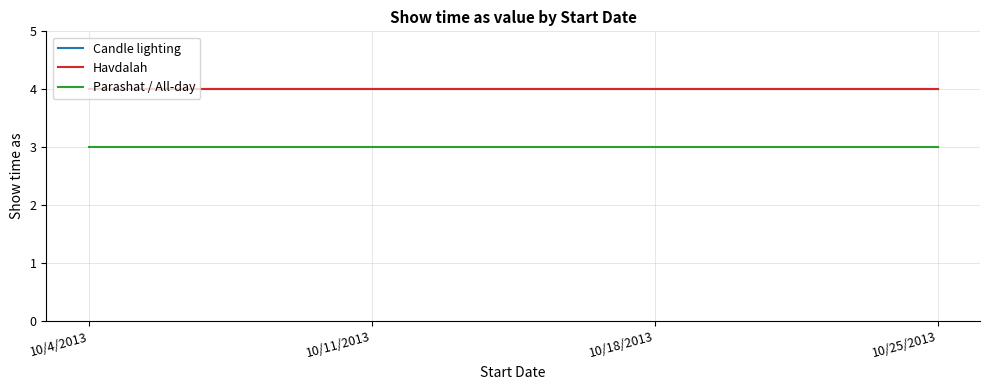

True or false: Havdalah and Candle lighting cross at least once.

False